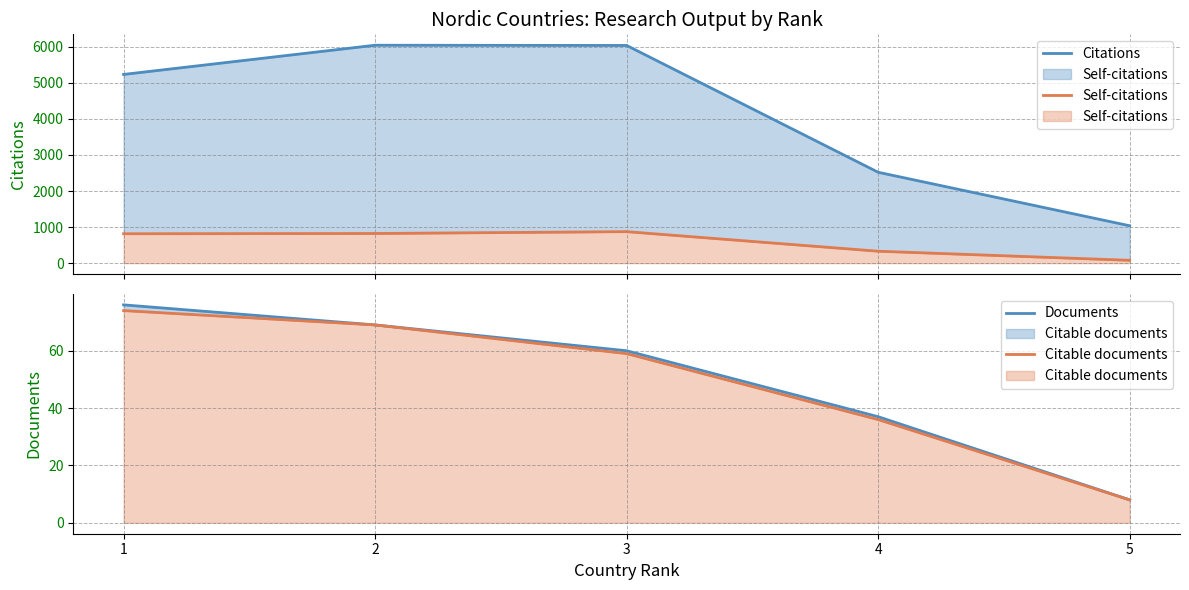

True or false: Citable documents and Self-citations cross at least once.

False